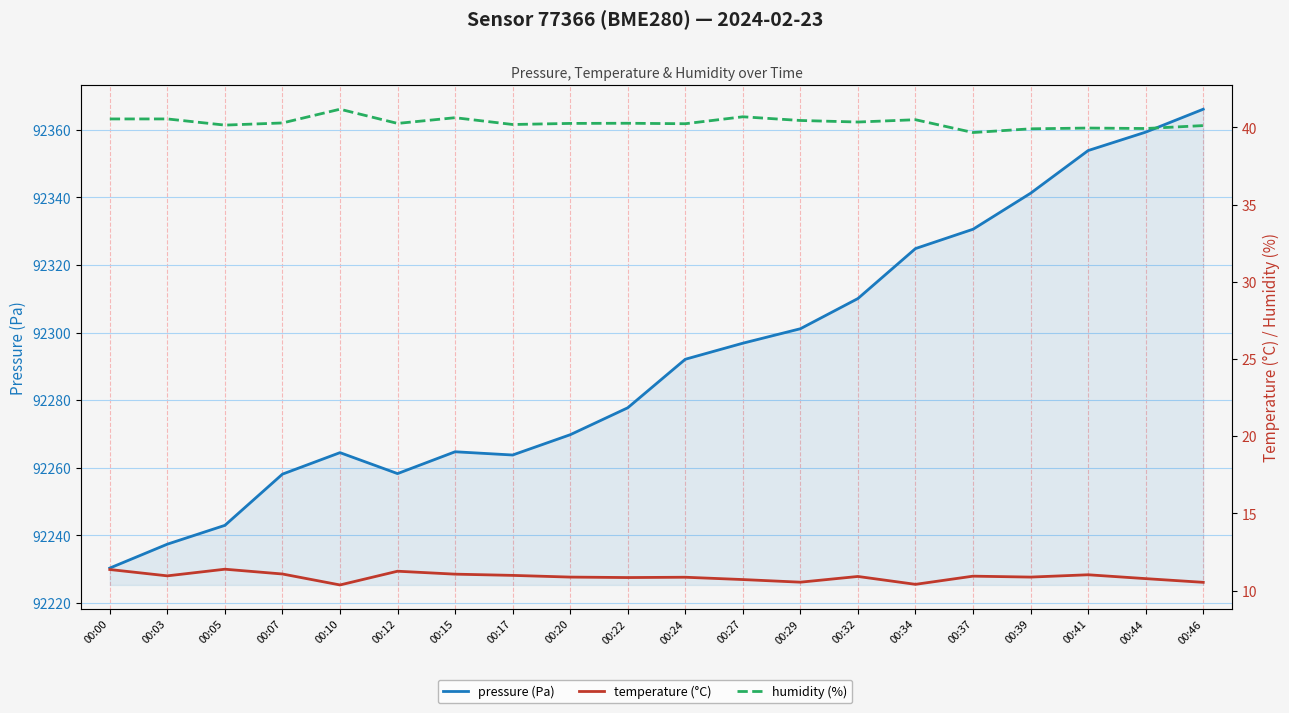

Which series has the largest range (max minus min)?

pressure